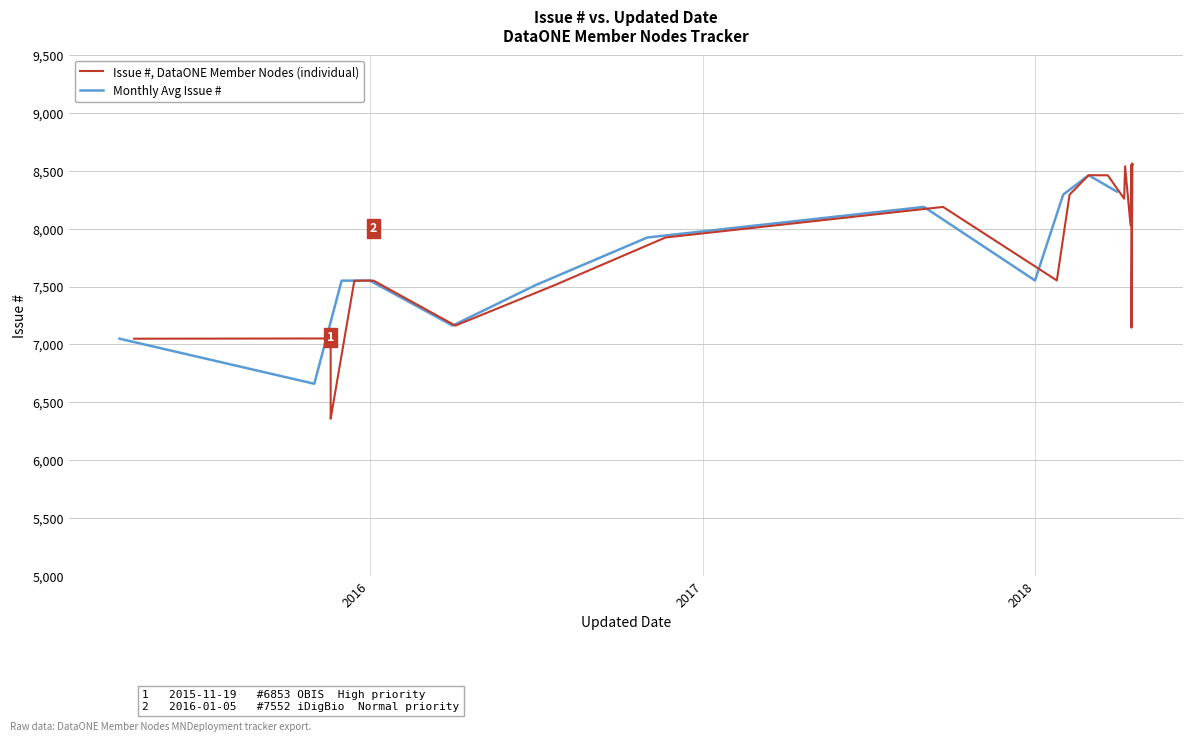

What is the difference between the maximum and minimum values?

2204